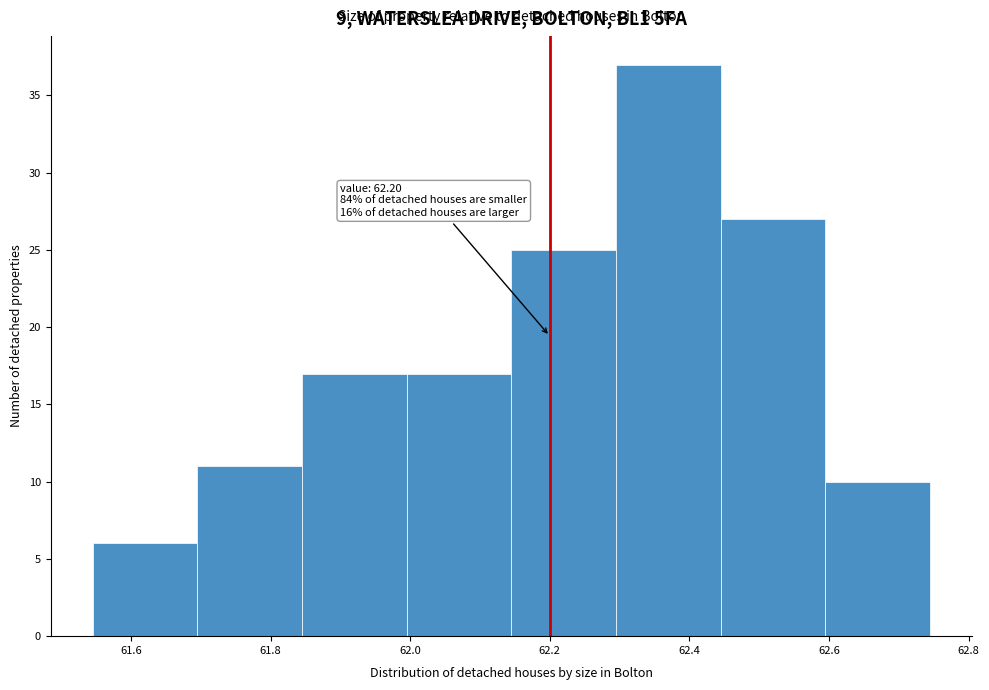

Which range on the x-axis has the tallest bar?

62.295 to 62.445